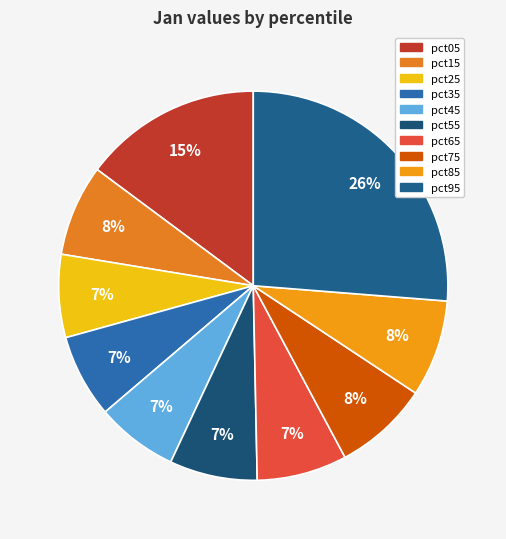

To the nearest percent, what is the combined percentage of pct35 and pct65?

14%